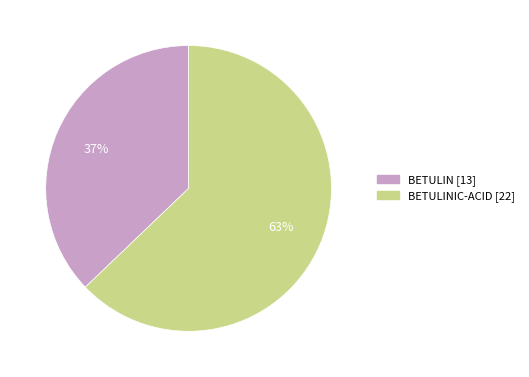

To the nearest percent, what is the difference between the largest and smallest slice percentages?

26%